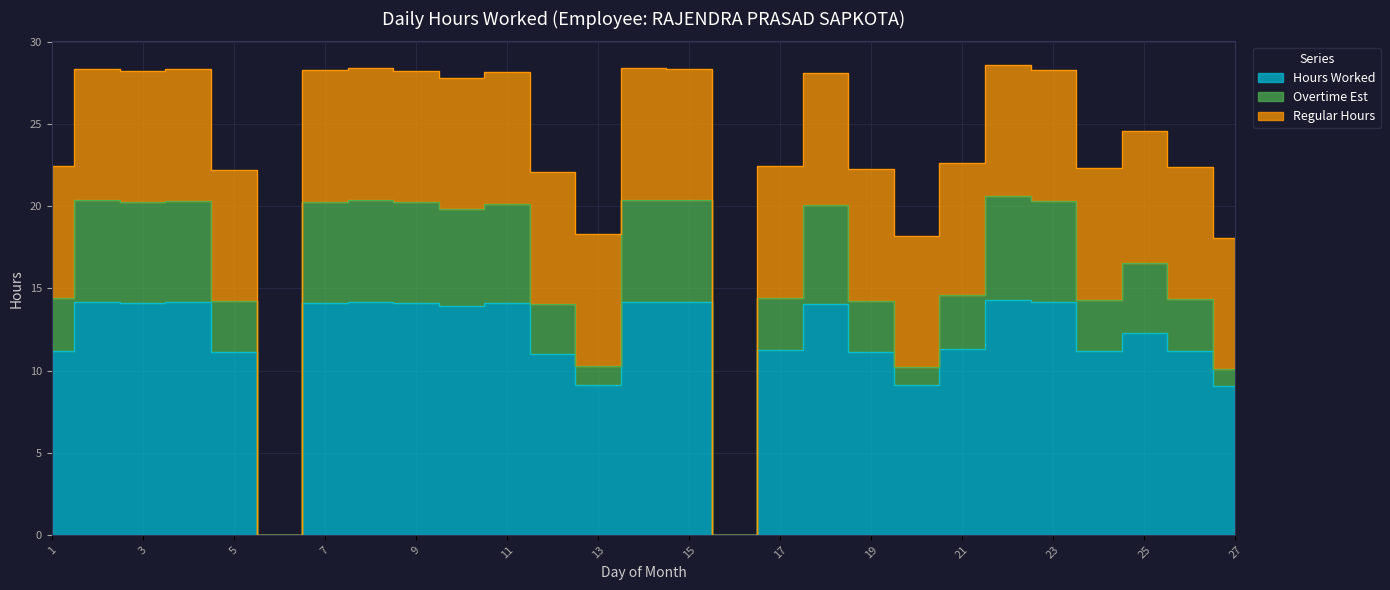

What is the difference between the highest and lowest values at 13?

8.0